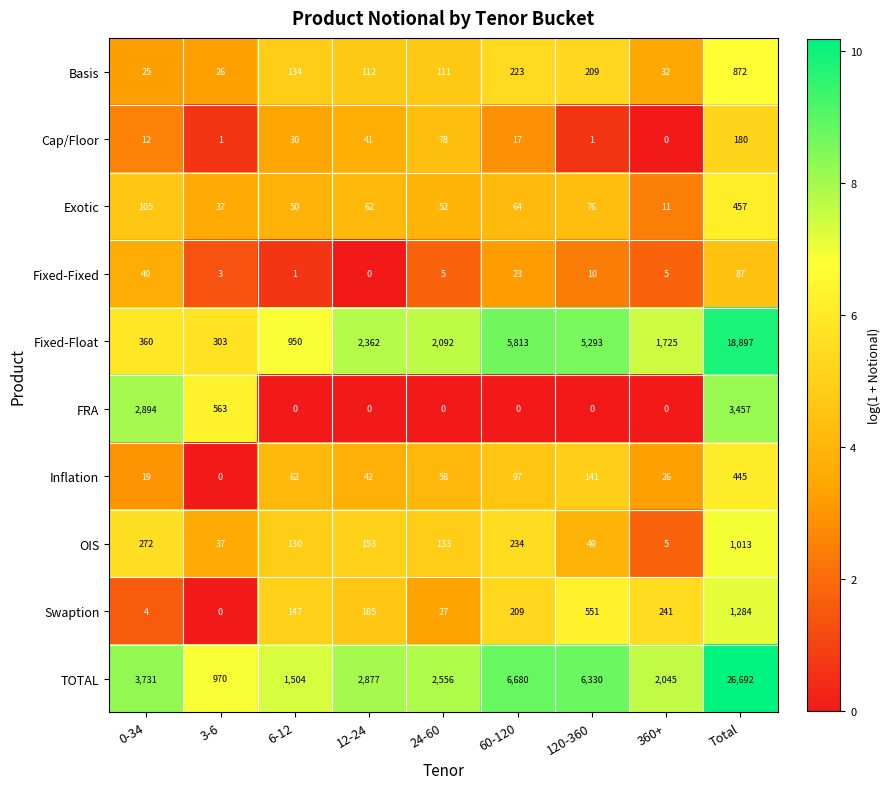

Which category has the highest value in the FRA series?

Total